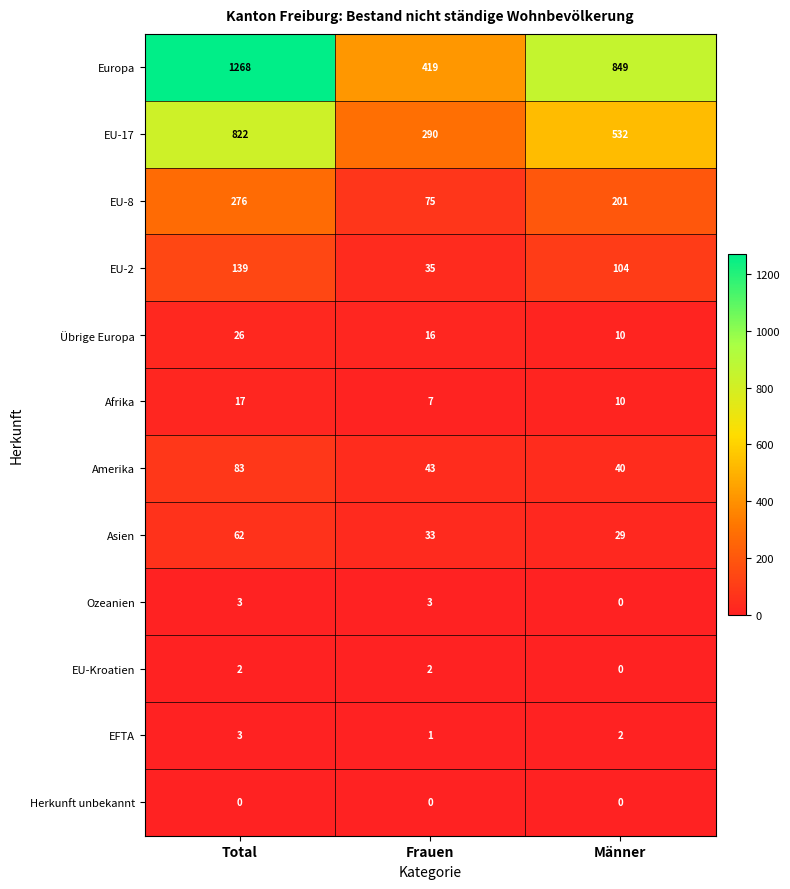

How many Übrige Europa values are between 10 and 26?

3